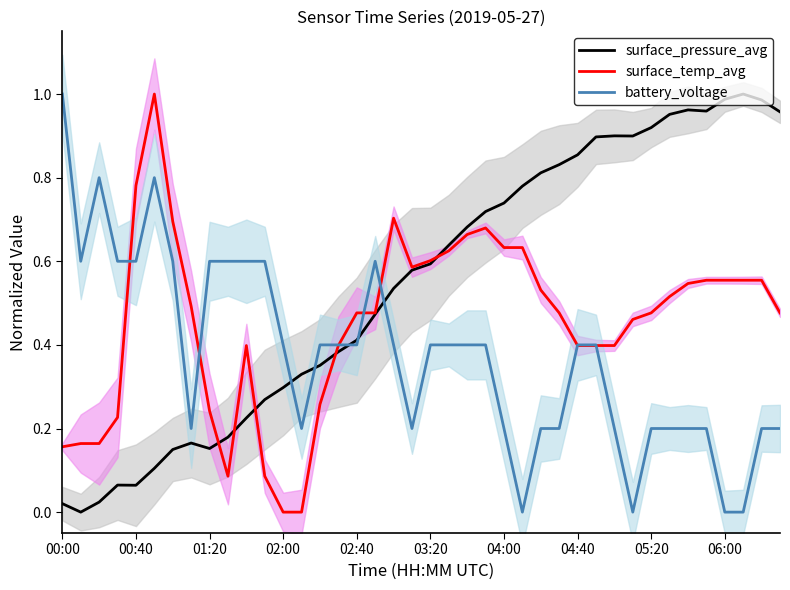

List the series in order of their peak value, lowest first.

surface_pressure_avg, surface_temp_avg, battery_voltage